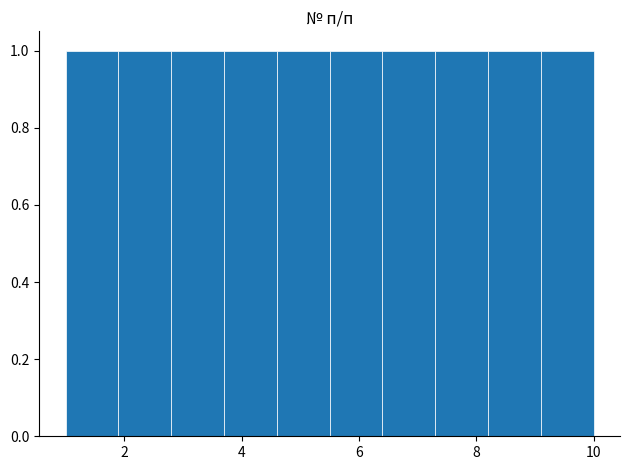

How tall is the bar that spans 3.7 to 4.6 on the x-axis? Neither the bar edges nor the heights are printed on the chart, so give them approximately, as read against the axes.

1